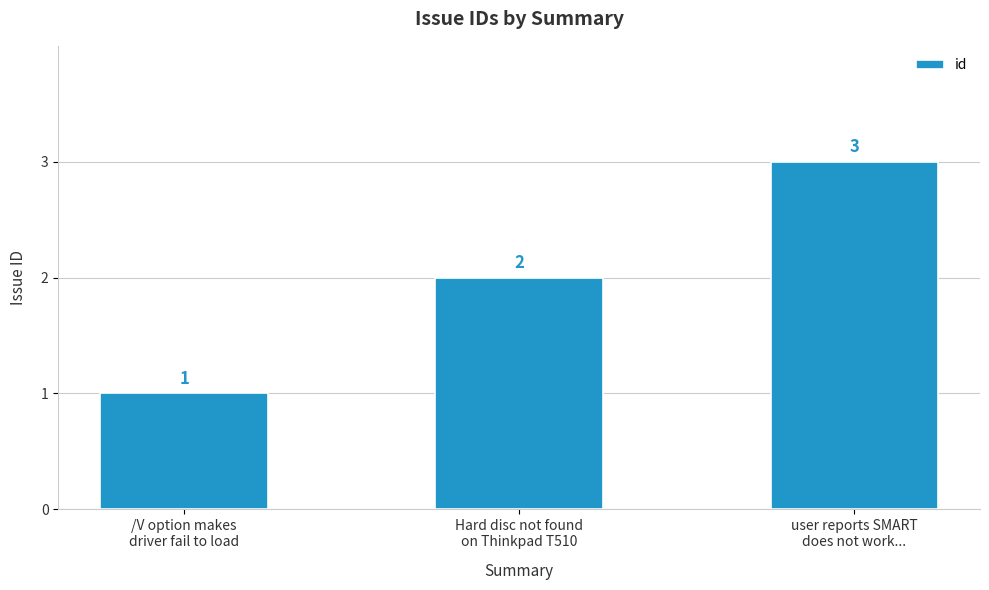

True or false: the data shows 3 at Hard disc not found
on Thinkpad T510.

False